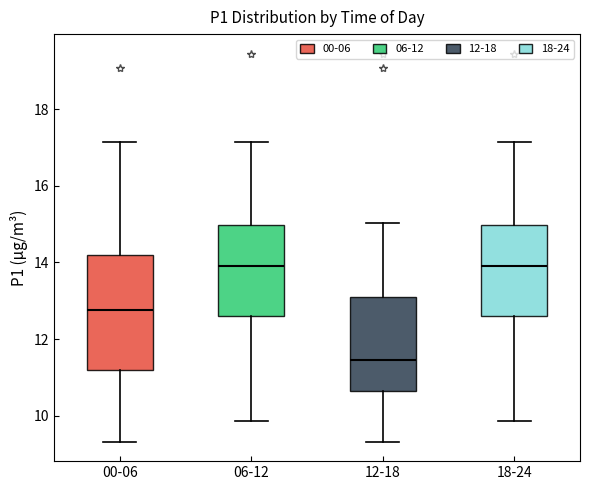

Which box has the lowest median line?

12-18